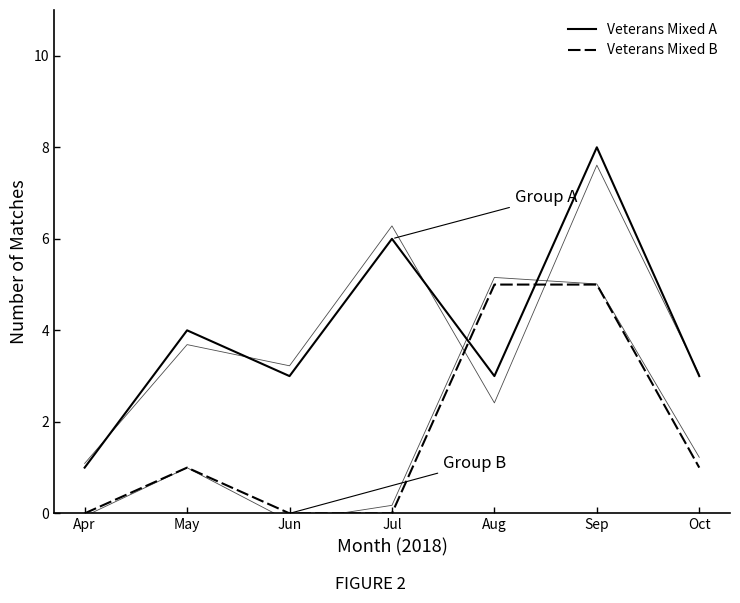

Between May and Apr, which is larger?

May